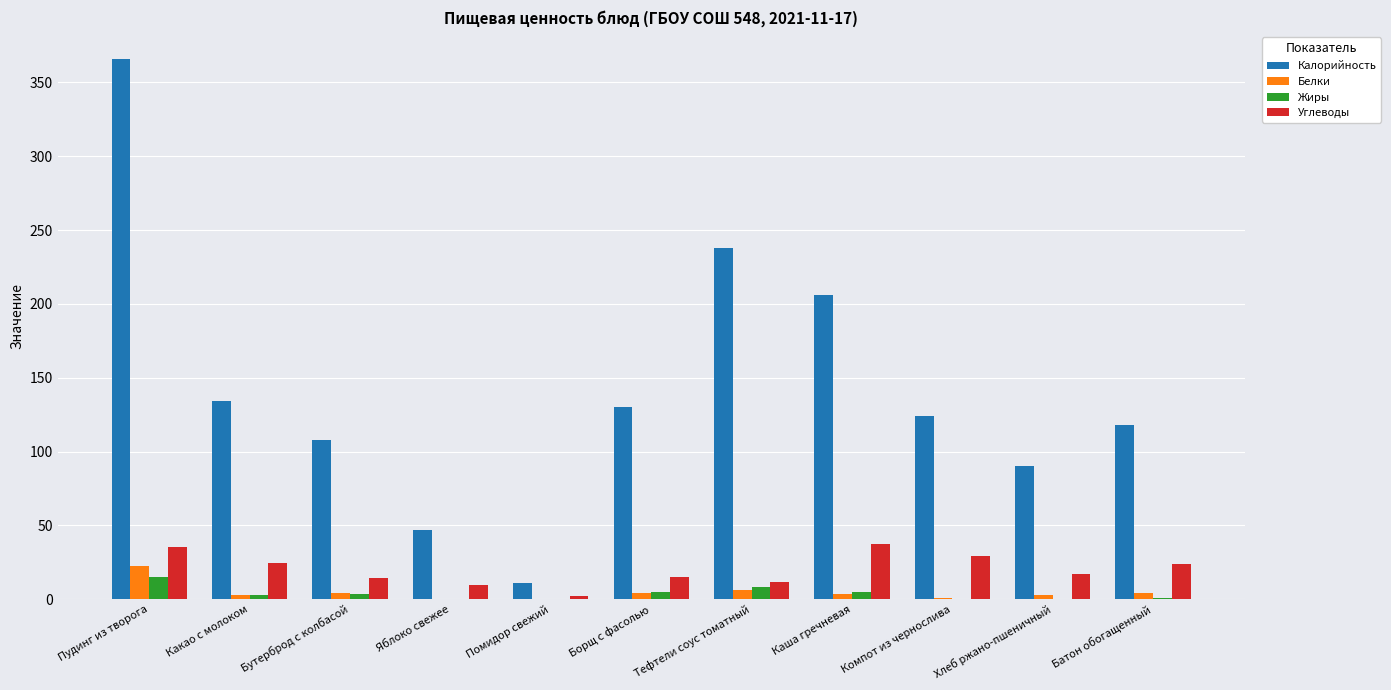

Which series changed the most between Борщ с фасолью and Хлеб ржано-пшеничный?

Калорийность